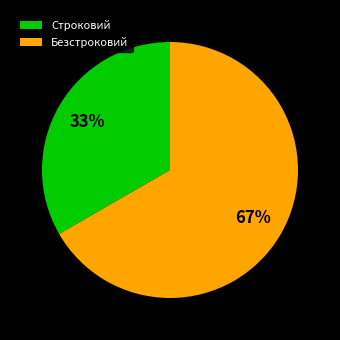

Is the sum of Строковий and Безстроковий greater than half?

Yes